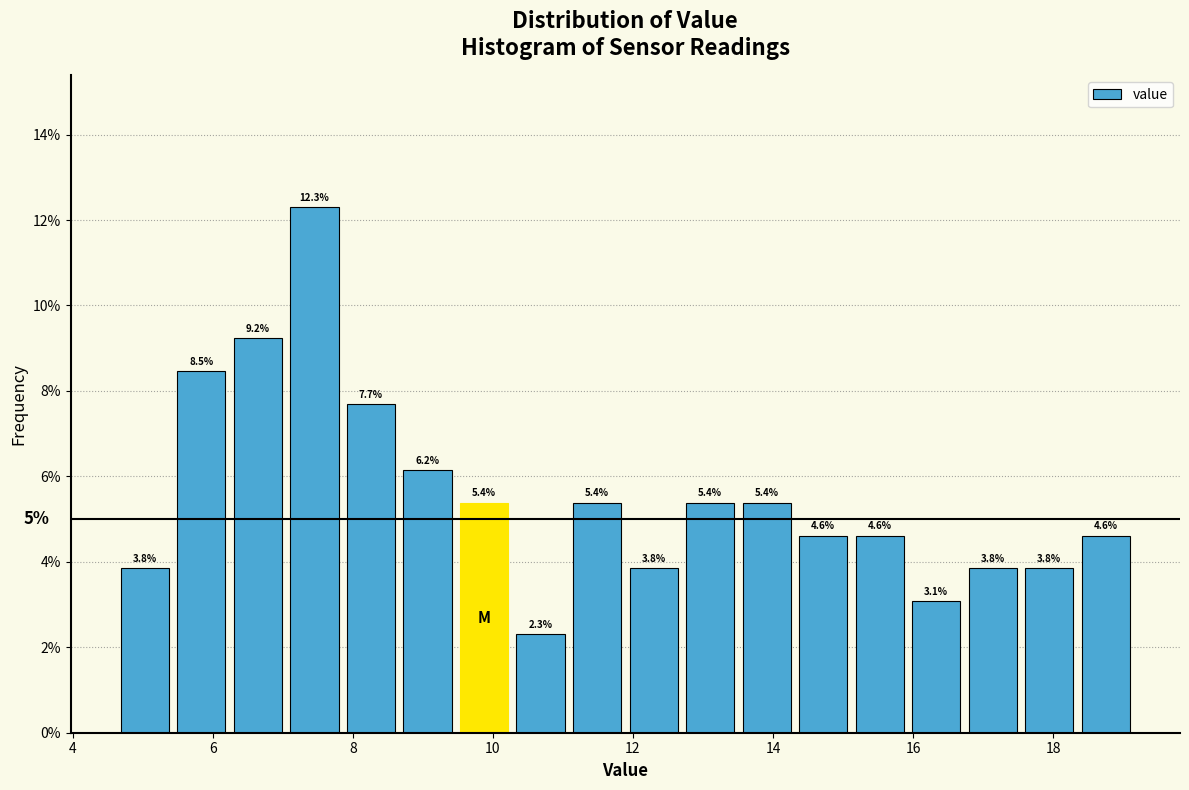

How tall is the bar that spans 18.4 to 19.2 on the x-axis? The bar edges are not printed on the chart, so give them approximately, as read against the axis.

4.6